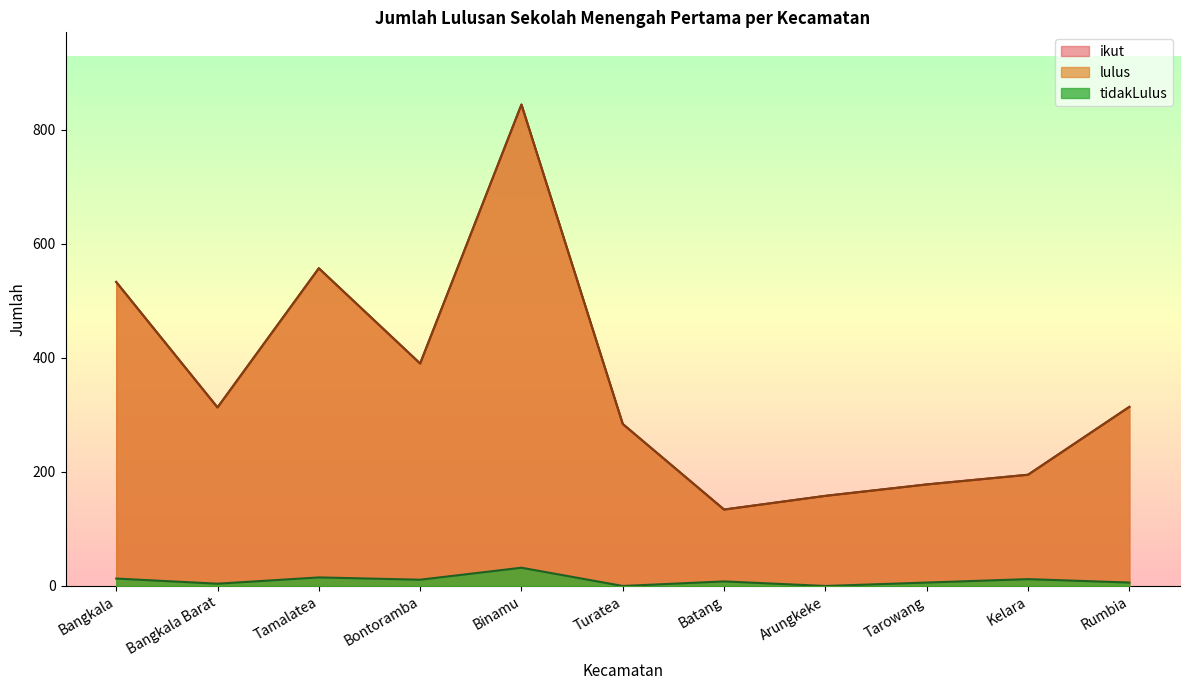

What is the label of the 4th point from the left?

Bontoramba